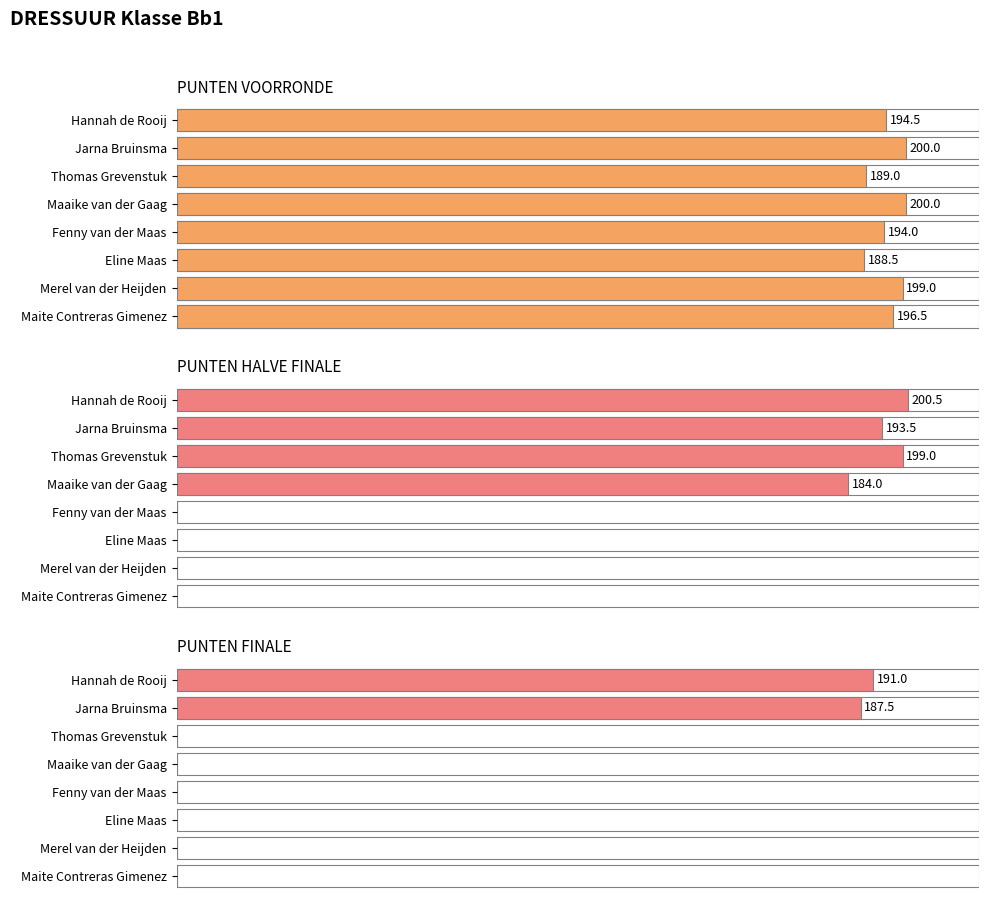

What is the difference between the PUNTEN VOORRONDE values at Hannah de Rooij and Maite Contreras Gimenez?

2.0